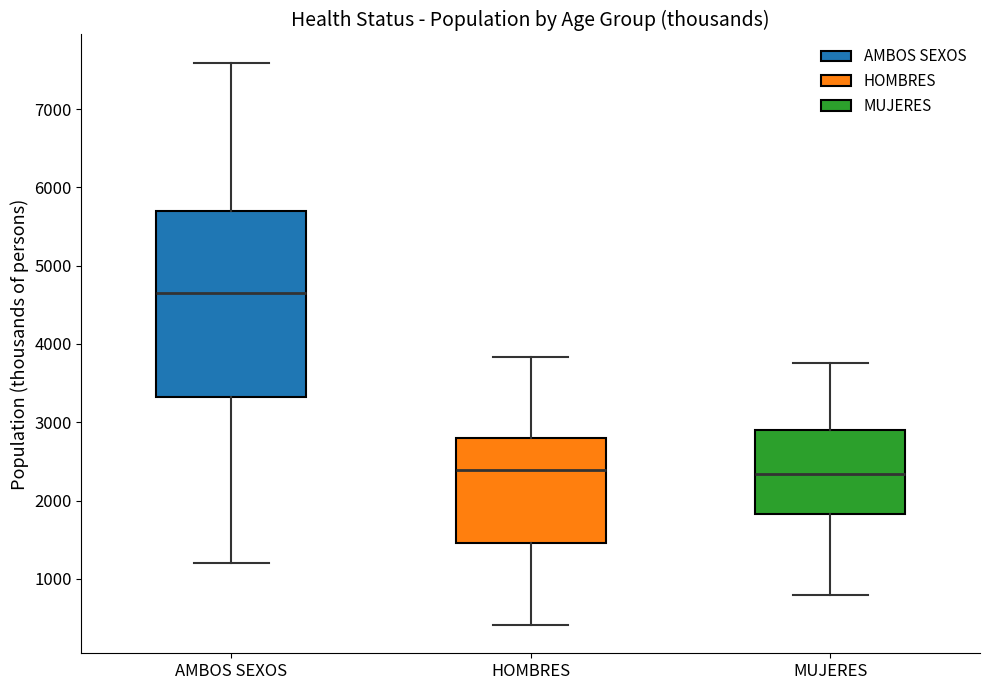

Reading left to right, transcribe this box plot: for each box, give where its median line is, the range the box spans, and where its two whiskers end, as read against the y-axis. The values are not printed on the chart, so give them approximately, as read against the axis.

AMBOS SEXOS: median 4700, box 3300 to 5700, whiskers 1200 to 7600
HOMBRES: median 2400, box 1500 to 2800, whiskers 400 to 3800
MUJERES: median 2300, box 1800 to 2900, whiskers 800 to 3800